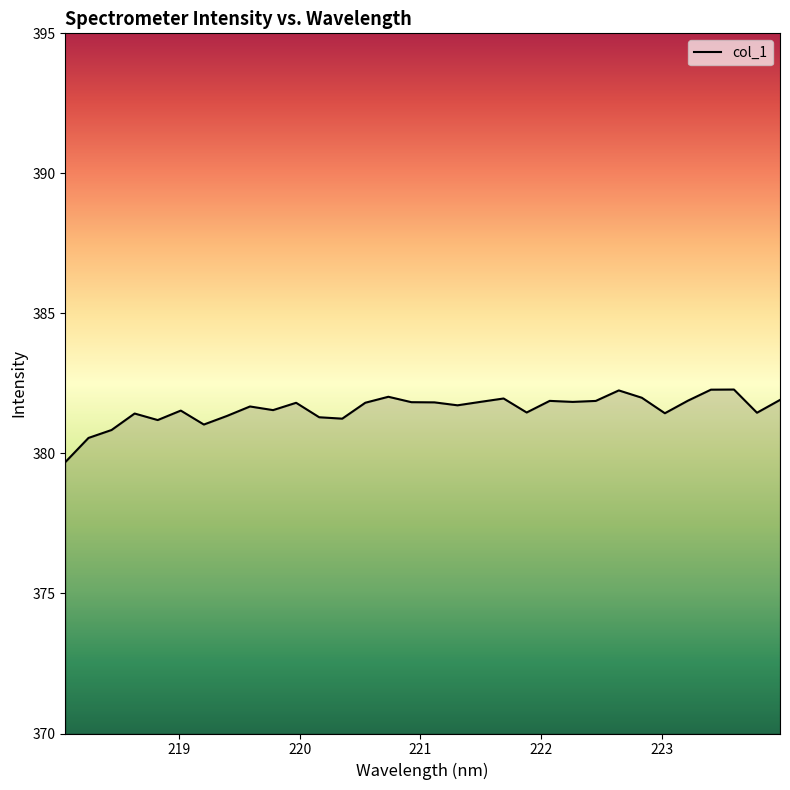

What is the smallest value displayed?

379.7